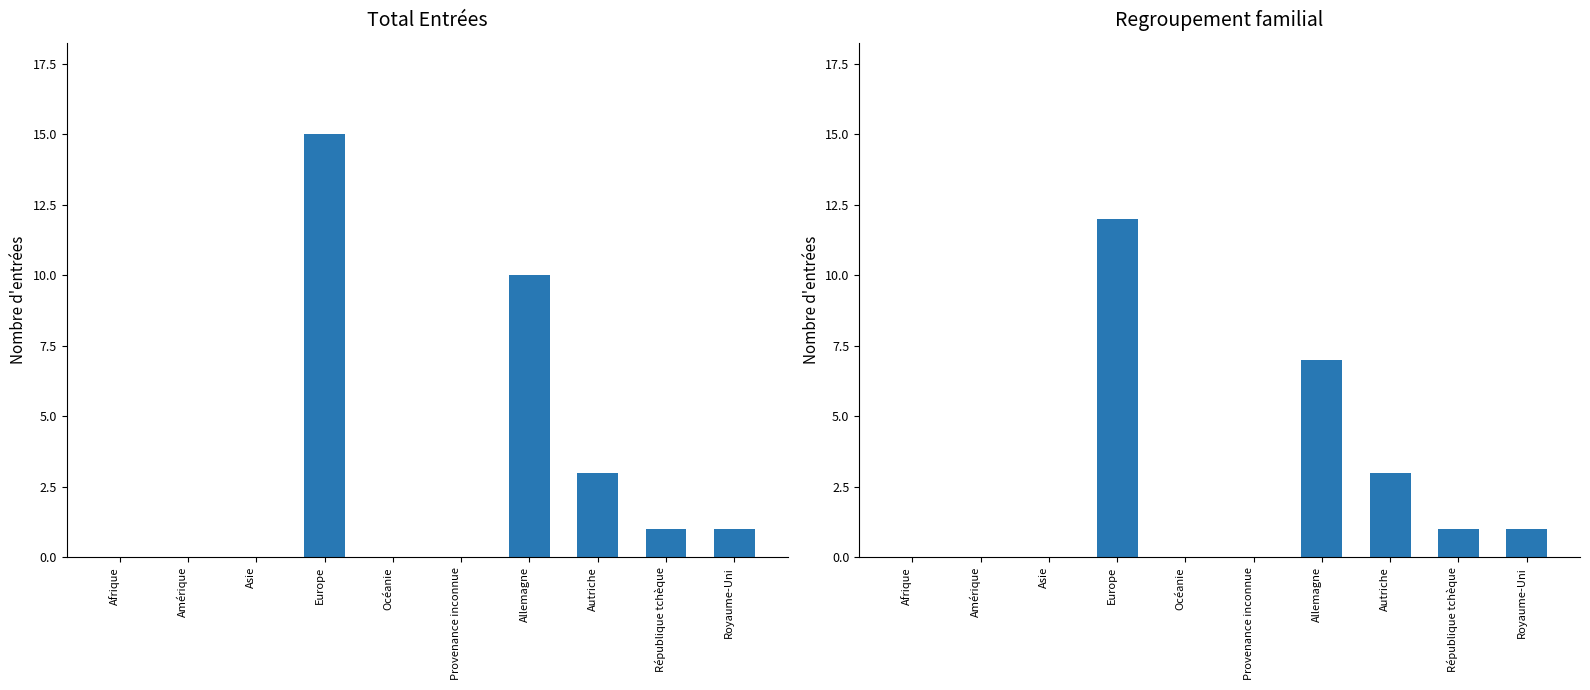

Does the chart contain stacked bars?

No